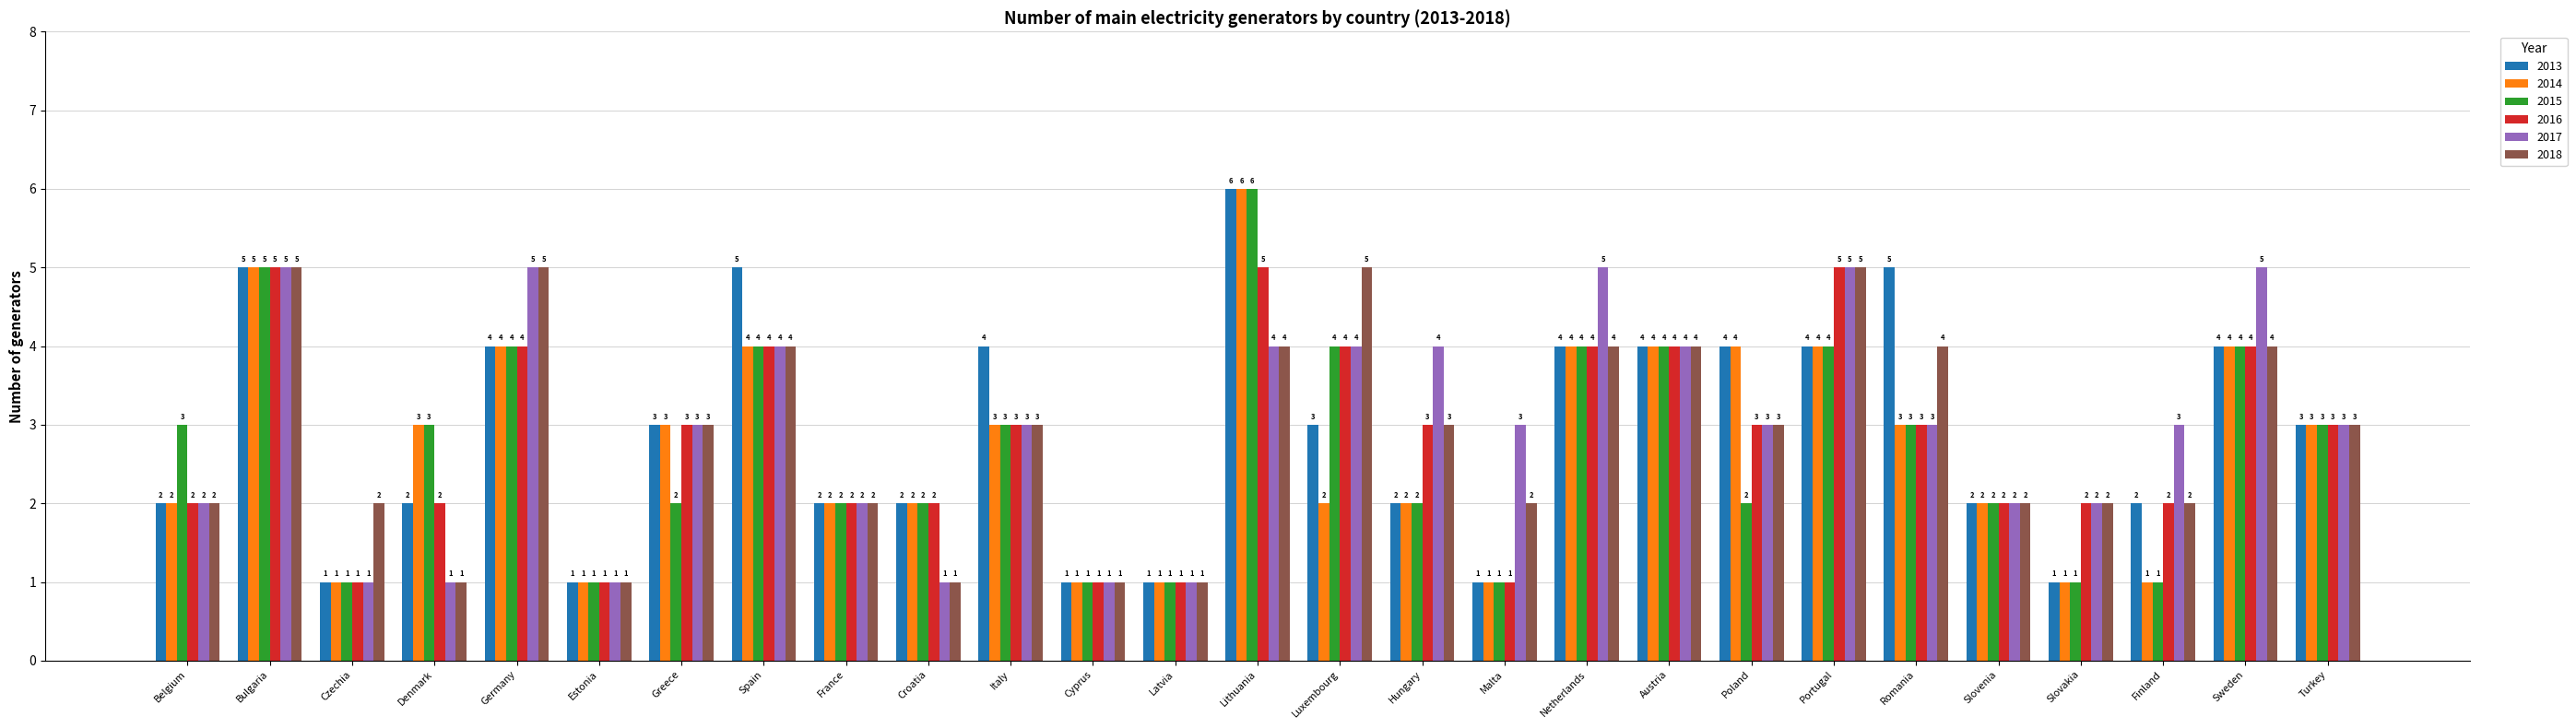

Reading left to right, transcribe all the data shown in this chart.

2013: 2	5	1	2	4	1	3	5	2	2	4	1	1	6	3	2	1	4	4	4	4	5	2	1	2	4	3
2014: 2	5	1	3	4	1	3	4	2	2	3	1	1	6	2	2	1	4	4	4	4	3	2	1	1	4	3
2015: 3	5	1	3	4	1	2	4	2	2	3	1	1	6	4	2	1	4	4	2	4	3	2	1	1	4	3
2016: 2	5	1	2	4	1	3	4	2	2	3	1	1	5	4	3	1	4	4	3	5	3	2	2	2	4	3
2017: 2	5	1	1	5	1	3	4	2	1	3	1	1	4	4	4	3	5	4	3	5	3	2	2	3	5	3
2018: 2	5	2	1	5	1	3	4	2	1	3	1	1	4	5	3	2	4	4	3	5	4	2	2	2	4	3